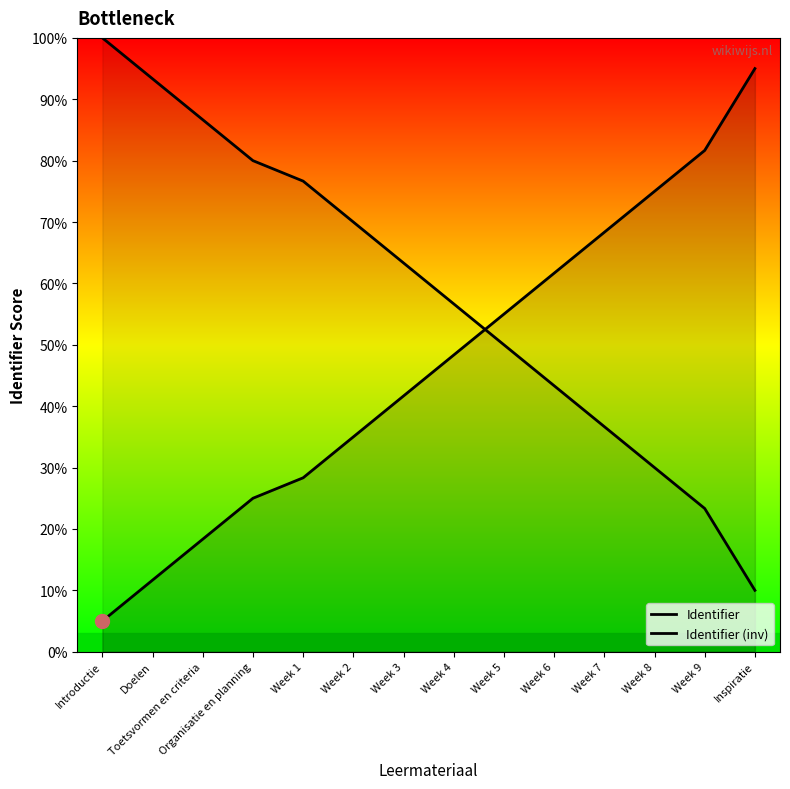

List the labels in order of Identifier (inv) value, largest first.

Introductie, Doelen, Toetsvormen en criteria, Organisatie en planning, Week 1, Week 2, Week 3, Week 4, Week 5, Week 6, Week 7, Week 8, Week 9, Inspiratie